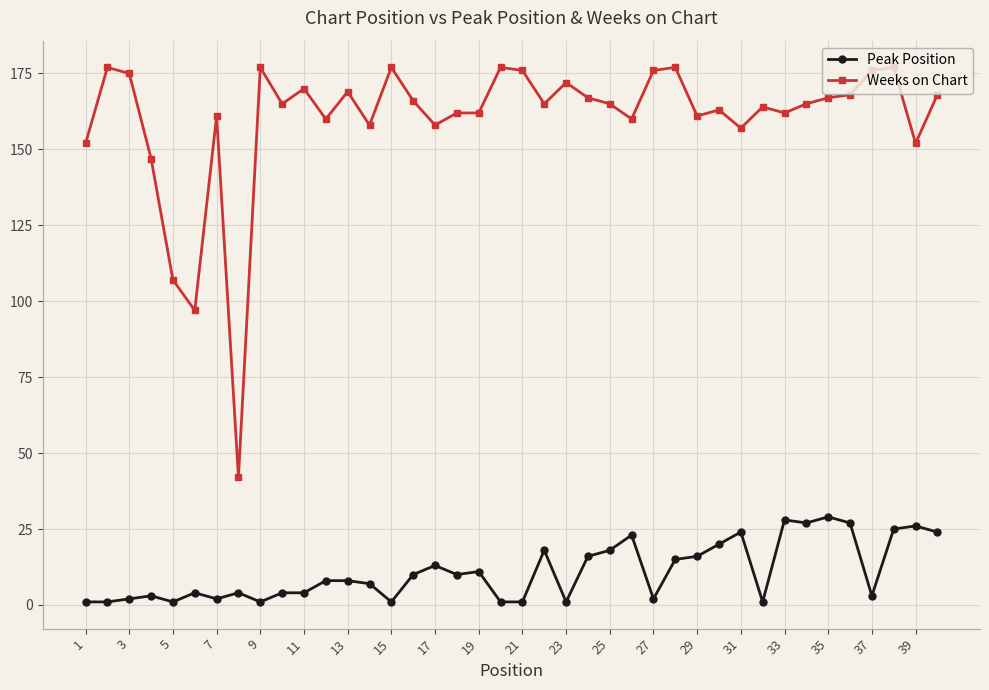

What is the sum of all Peak Position values?

440